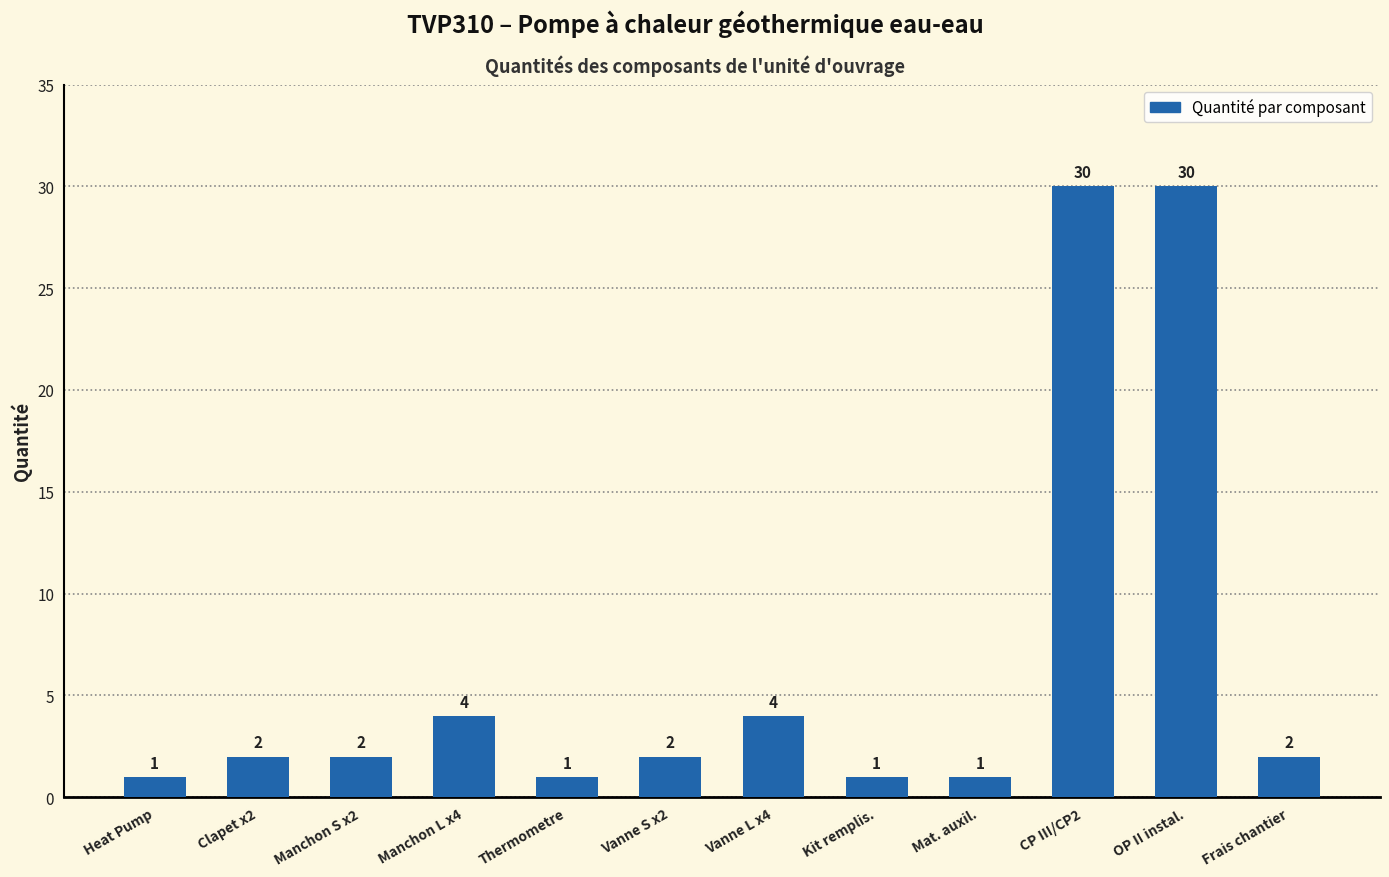

What is the average value?

7